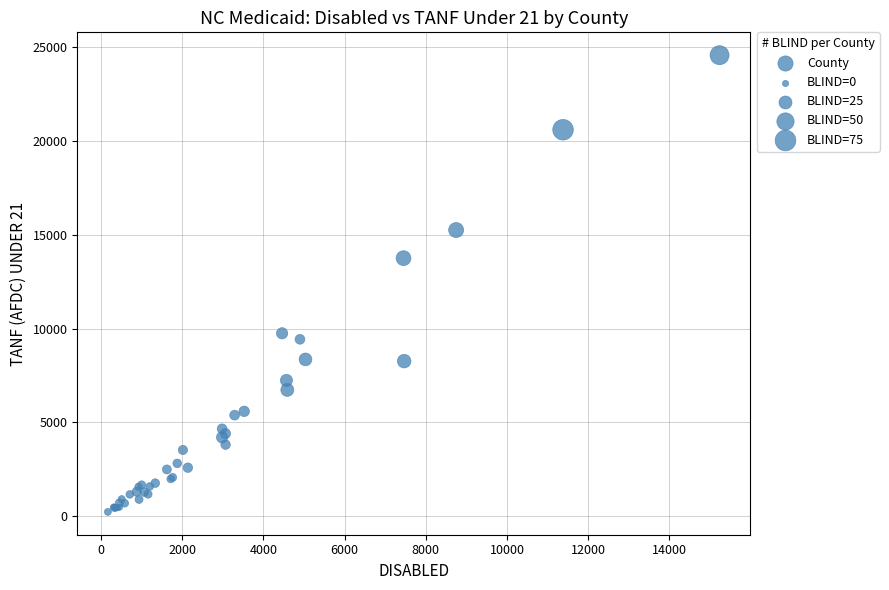

What Y value in the scatter plot is closest to 12407?

13760